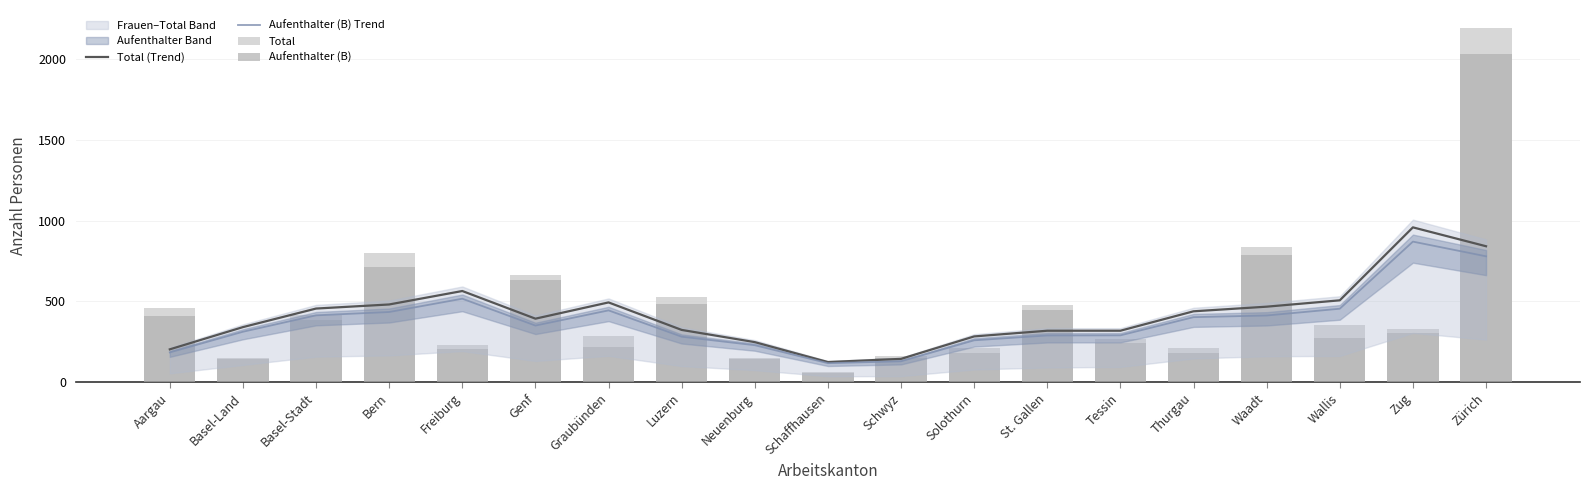

Which series changed the most between Genf and Schaffhausen?

Total